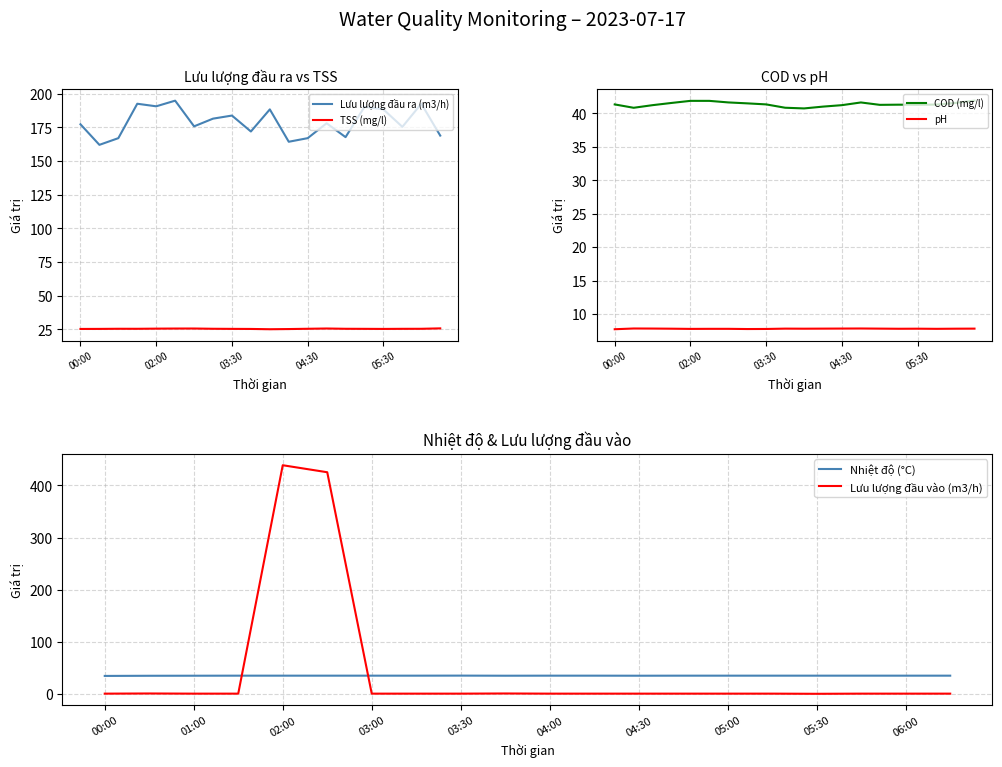

What is the value of the Nhiệt độ (°C) point at the 5th from the left?

35.3